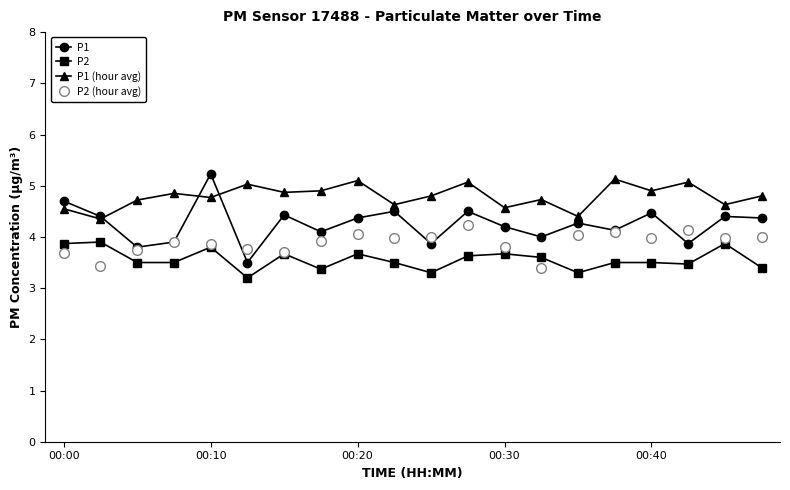

What is the value of the P1 point at the 8th from the left?

4.1